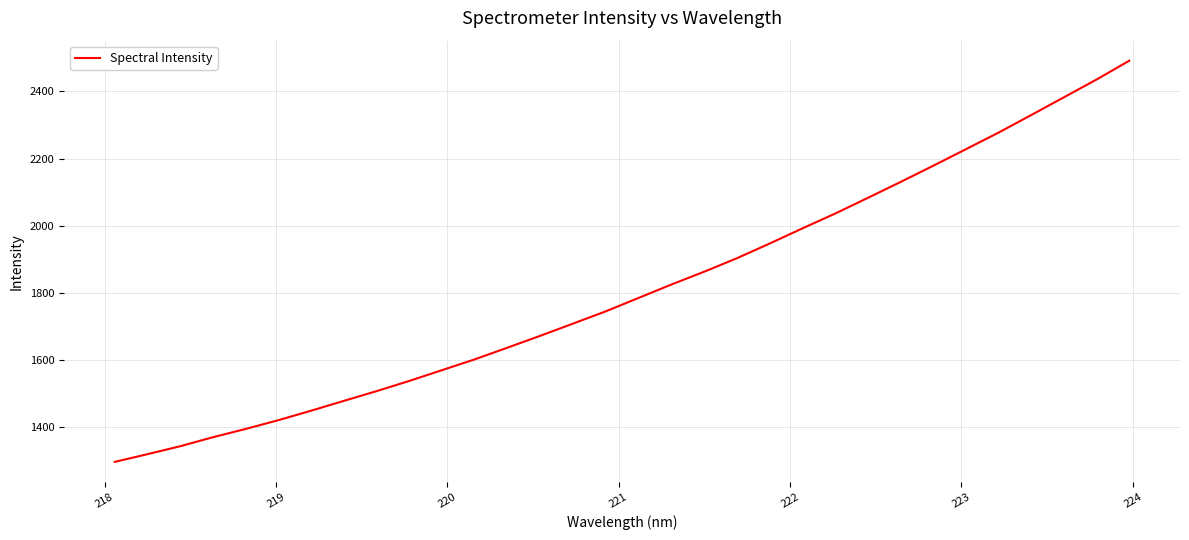

What is the smallest value displayed?

1295.1